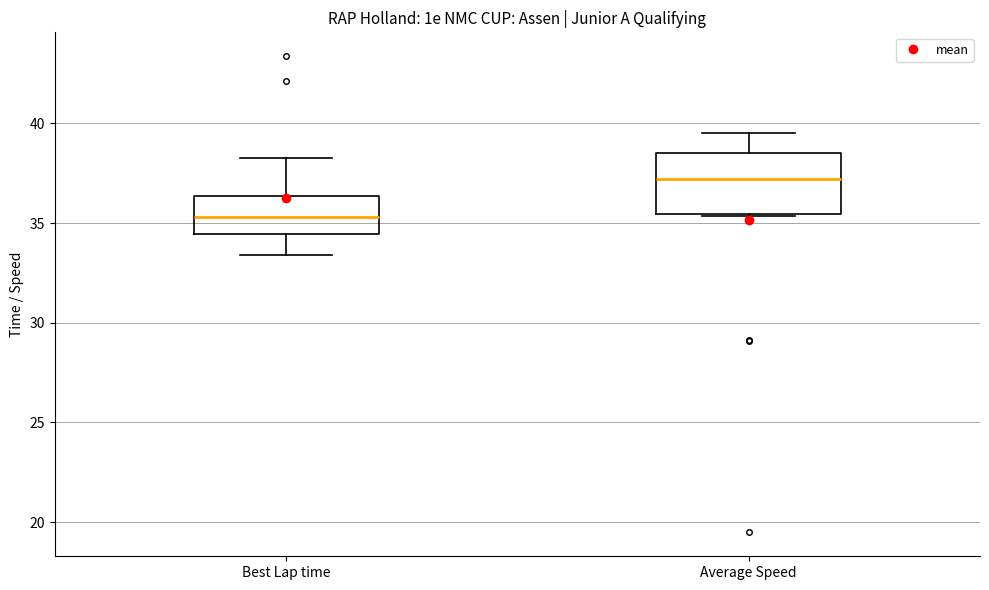

Comparing the boxes themselves (not the whiskers), which one is the tallest?

Average Speed